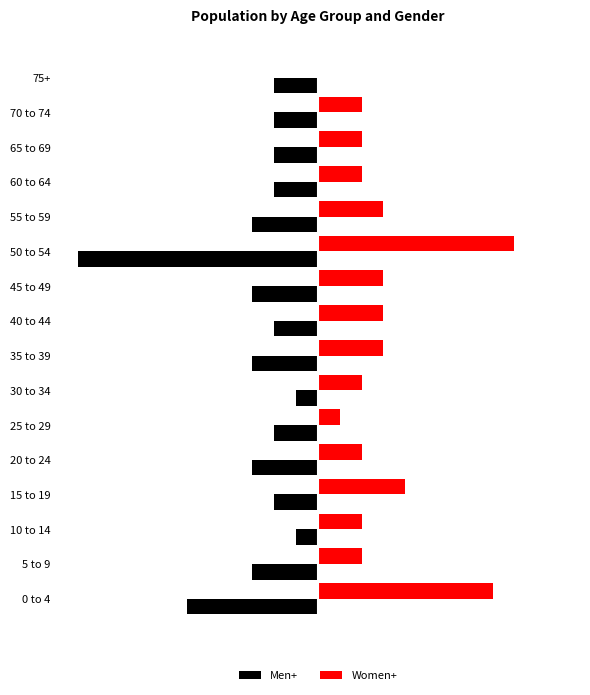

What are all the series names shown in the legend?

Men+, Women+